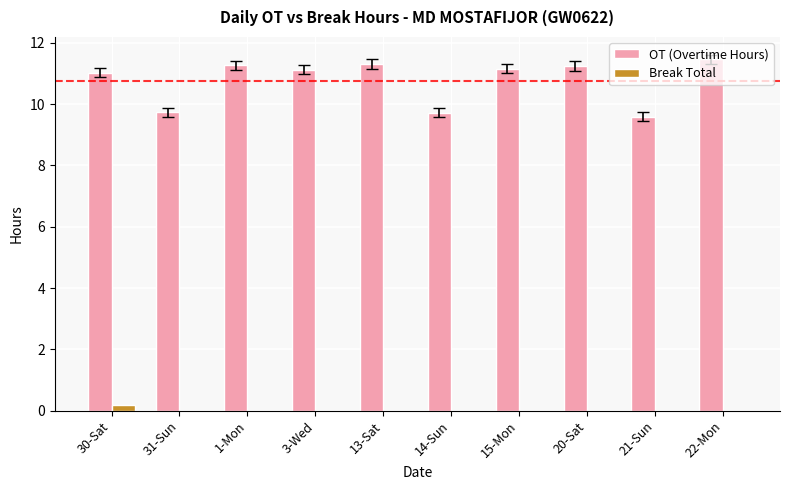

Which series changed the most between 14-Sun and 20-Sat?

OT (Overtime Hours)